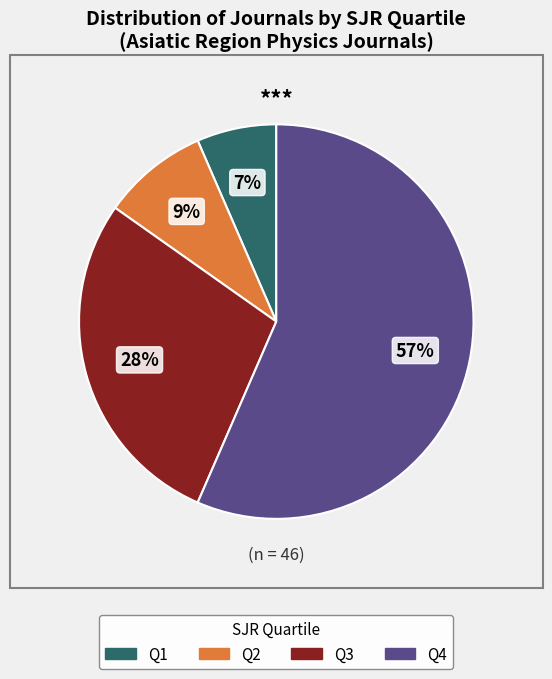

To the nearest percent, what is the difference between the Q2 and Q1 slice percentages?

2%